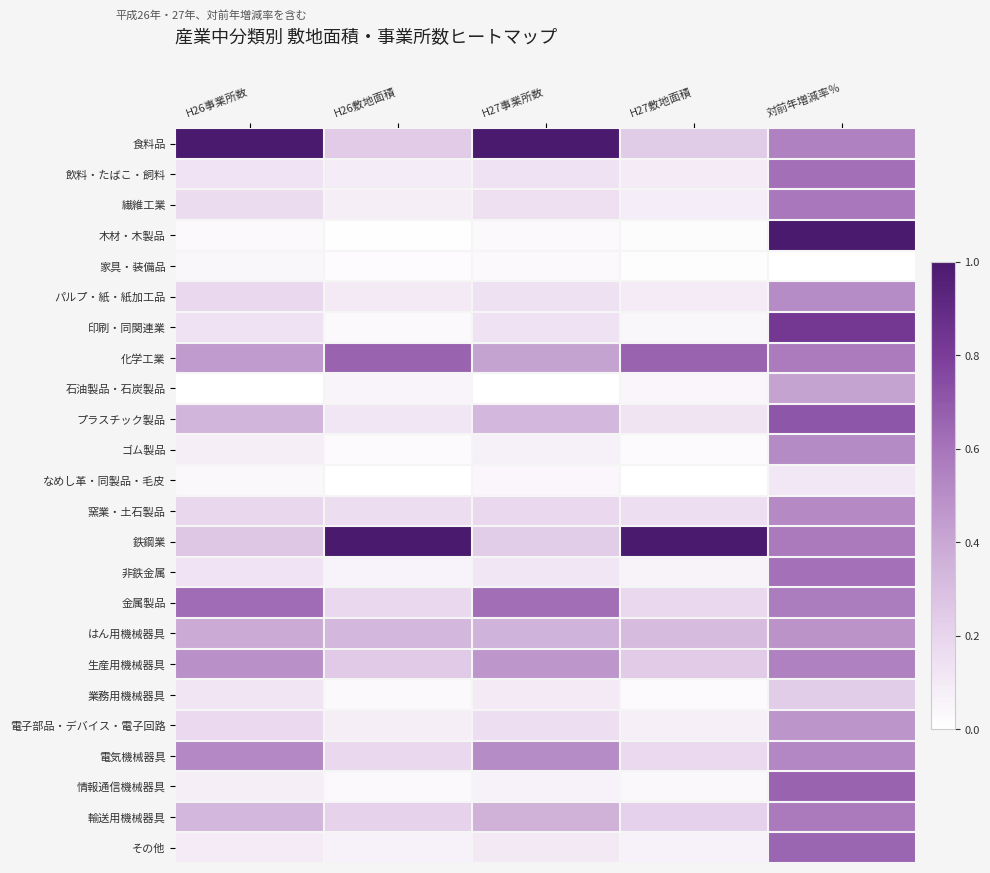

How many data points does each series have?

5